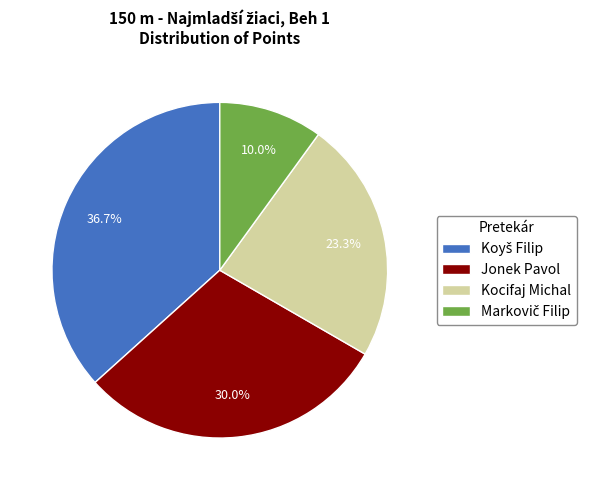

Count the number of slices in the pie.

4